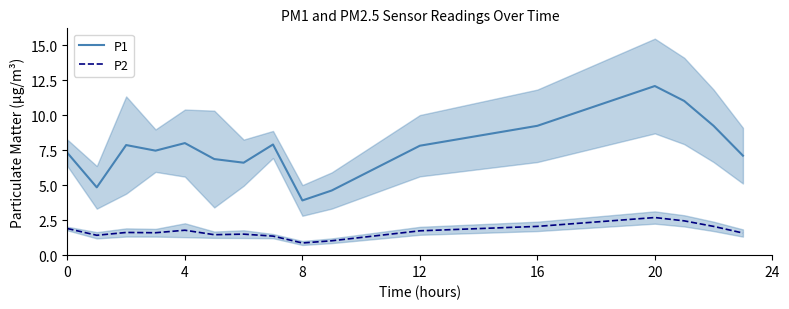

Is this an area chart (filled region under the line)?

No